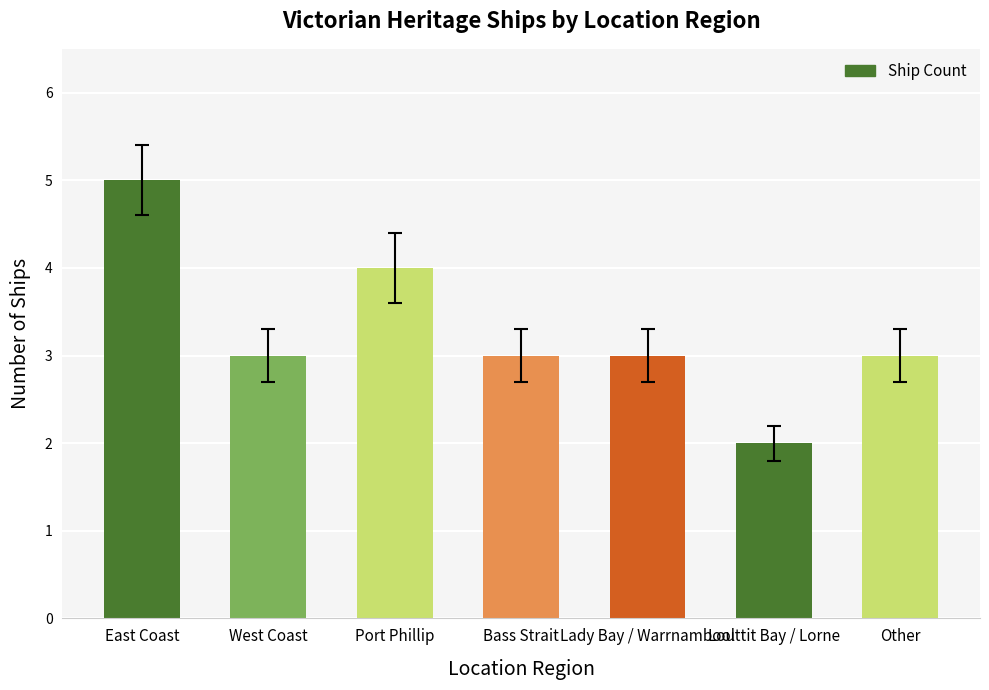

What position from the right is East Coast?

7